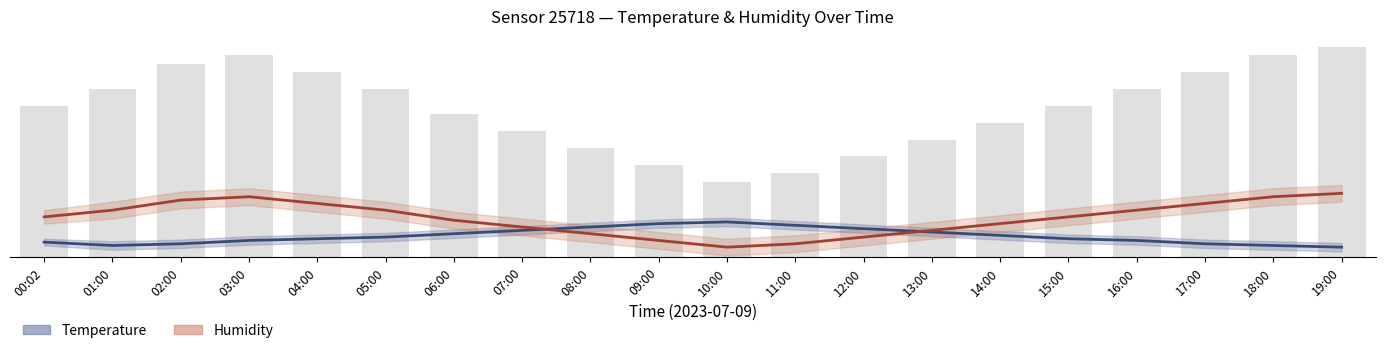

What is the label of the 10th bar from the left?

09:00